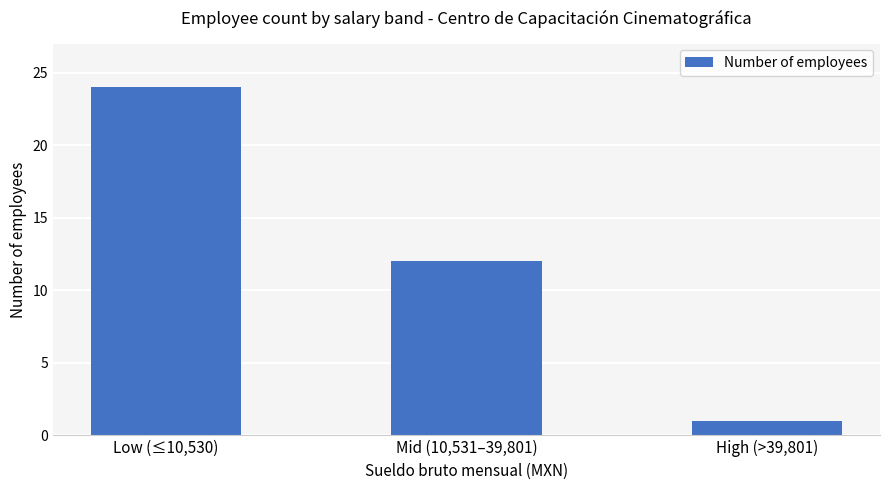

Rank the categories by value from lowest to highest.

High (>39,801), Mid (10,531–39,801), Low (≤10,530)